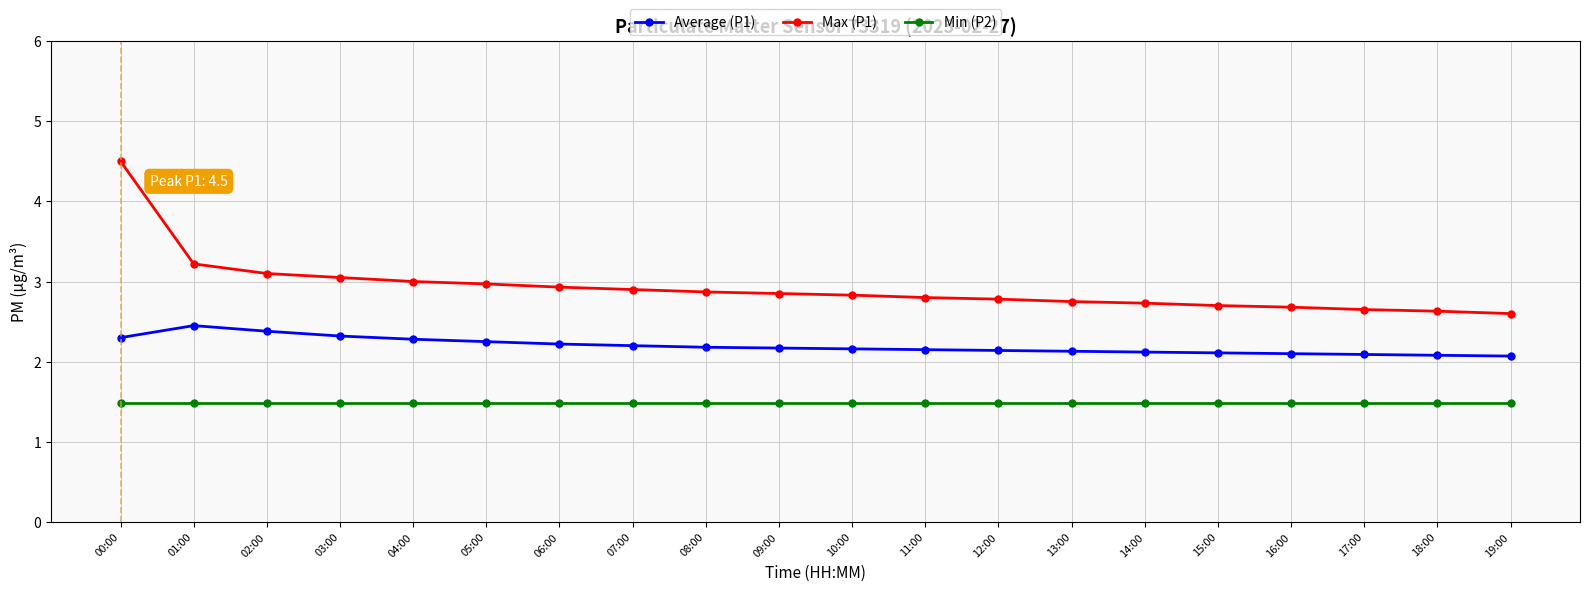

What is the minimum value for Average (P1)?

2.1